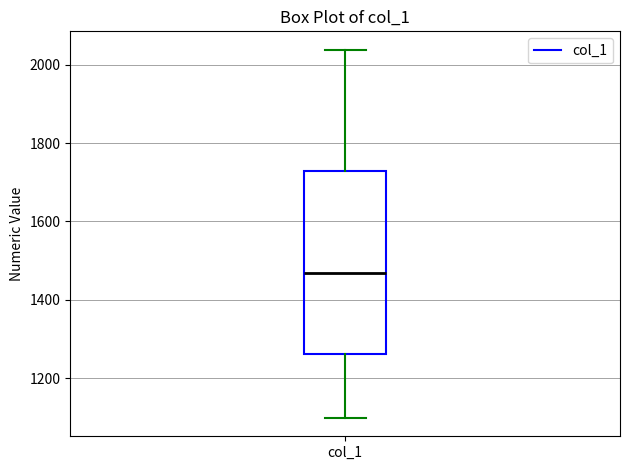

Transcribe this box plot: give where the median line is, the range the box spans, and where the two whiskers end, as read against the y-axis. The values are not printed on the chart, so give them approximately, as read against the axis.

median 1460, box 1260 to 1720, whiskers 1100 to 2040